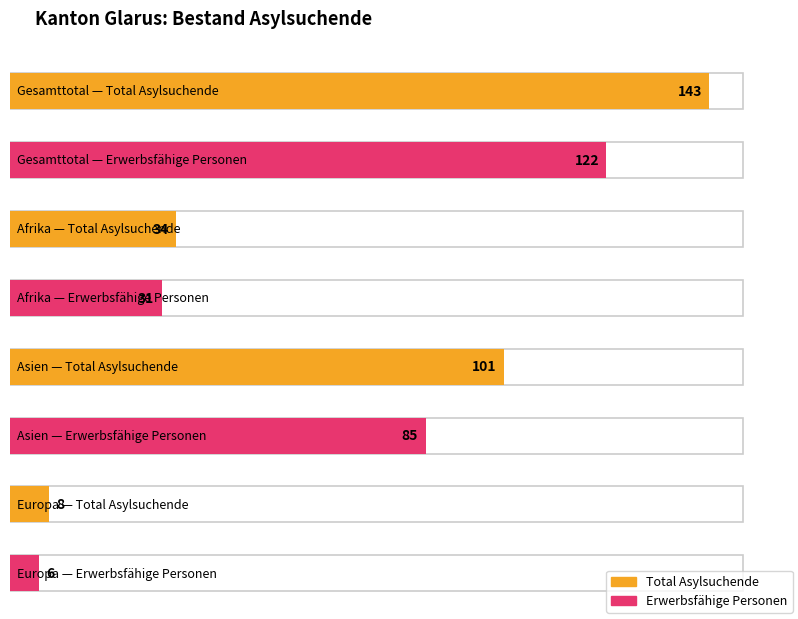

Count the Erwerbsfähige Personen values in the range 31 to 122.

3